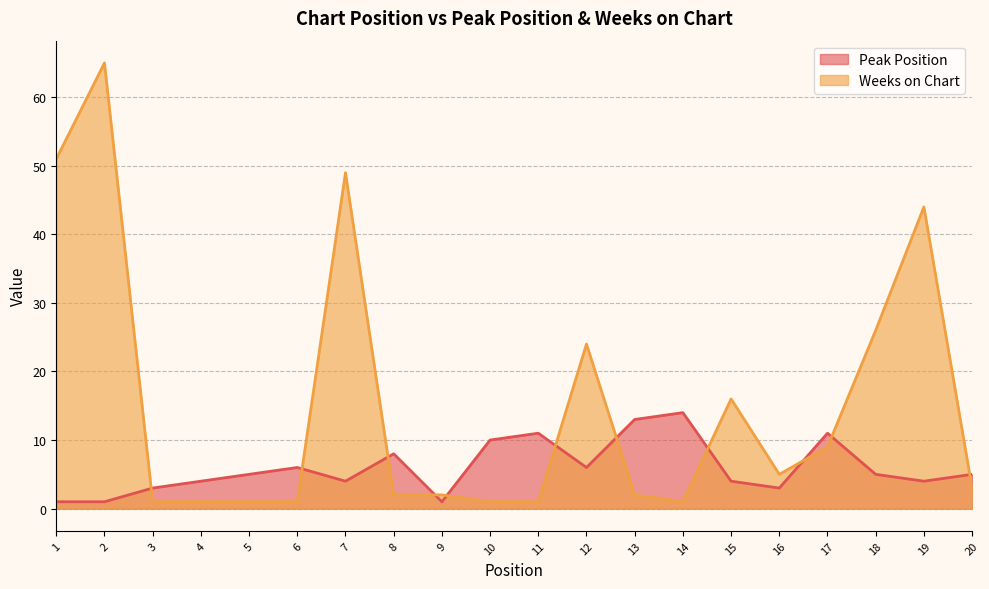

True or false: Weeks on Chart and Peak Position cross at least once.

True